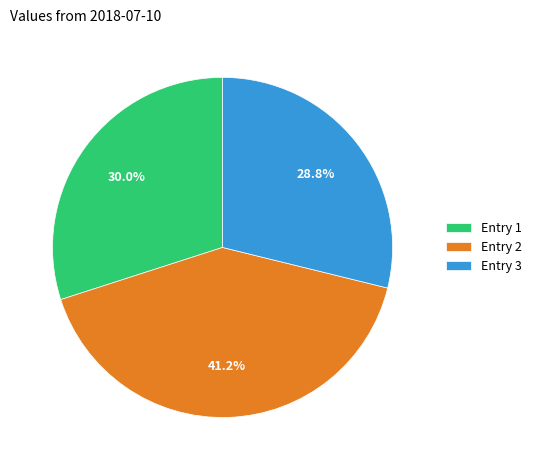

Which has a higher value, Entry 2 or Entry 1?

Entry 2